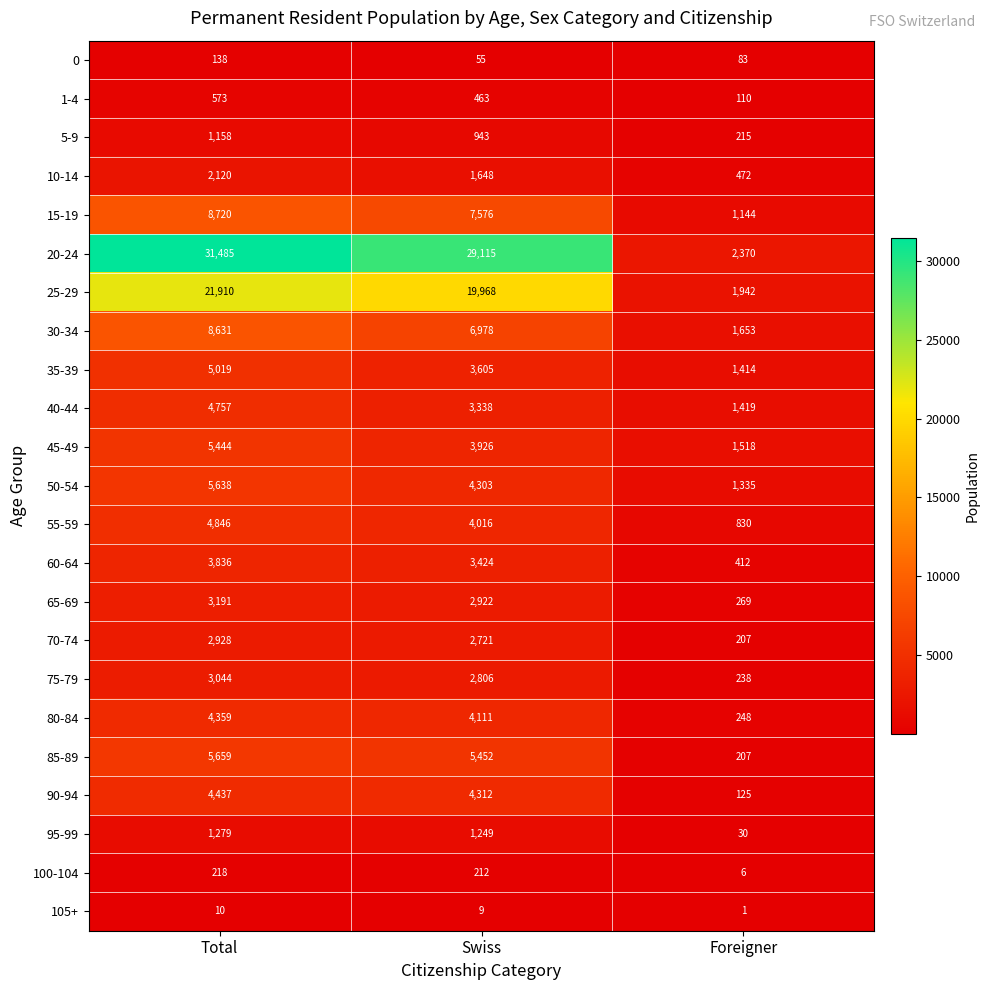

What is the sum of all 85-89 values?

11318